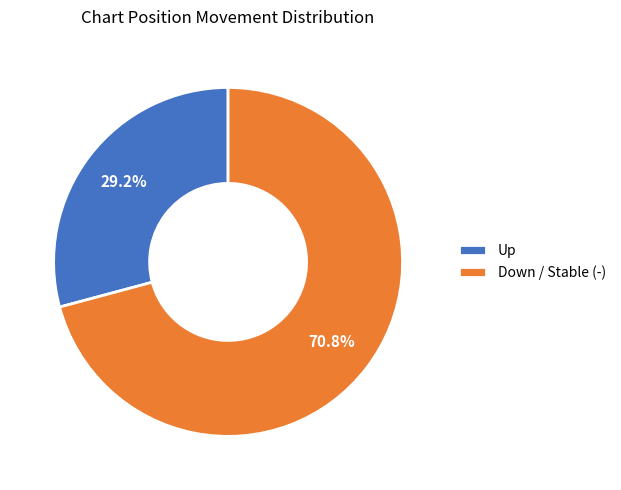

Combined, do Down / Stable (-) and Up account for over 50%?

Yes